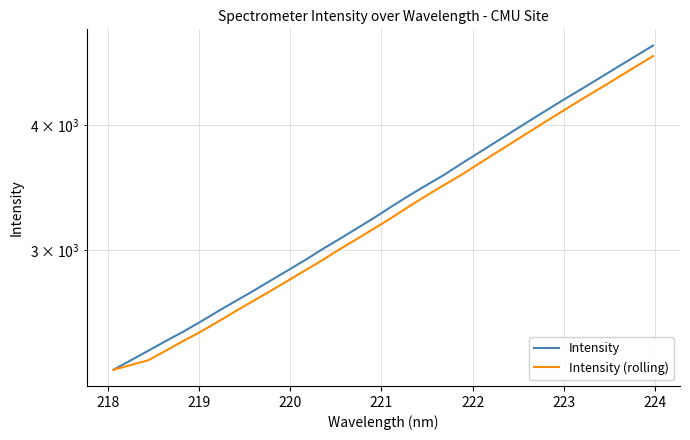

Which series has the largest total across all categories?

Intensity